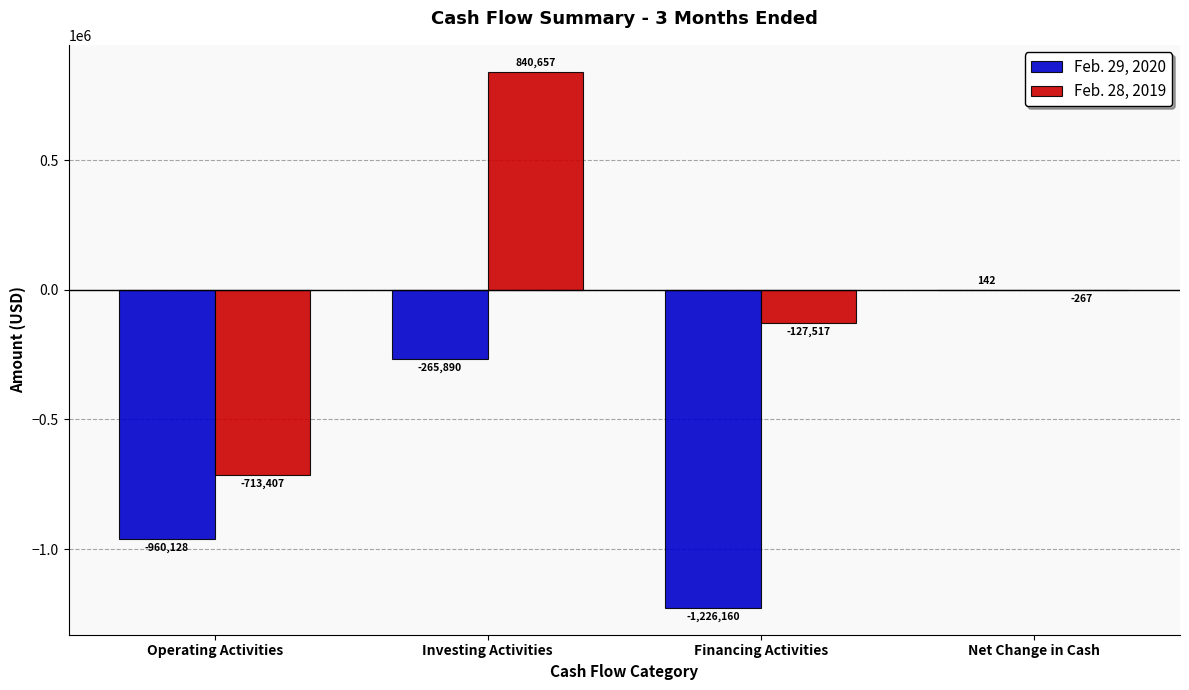

What is the highest value of the Feb. 28, 2019 series?

840657